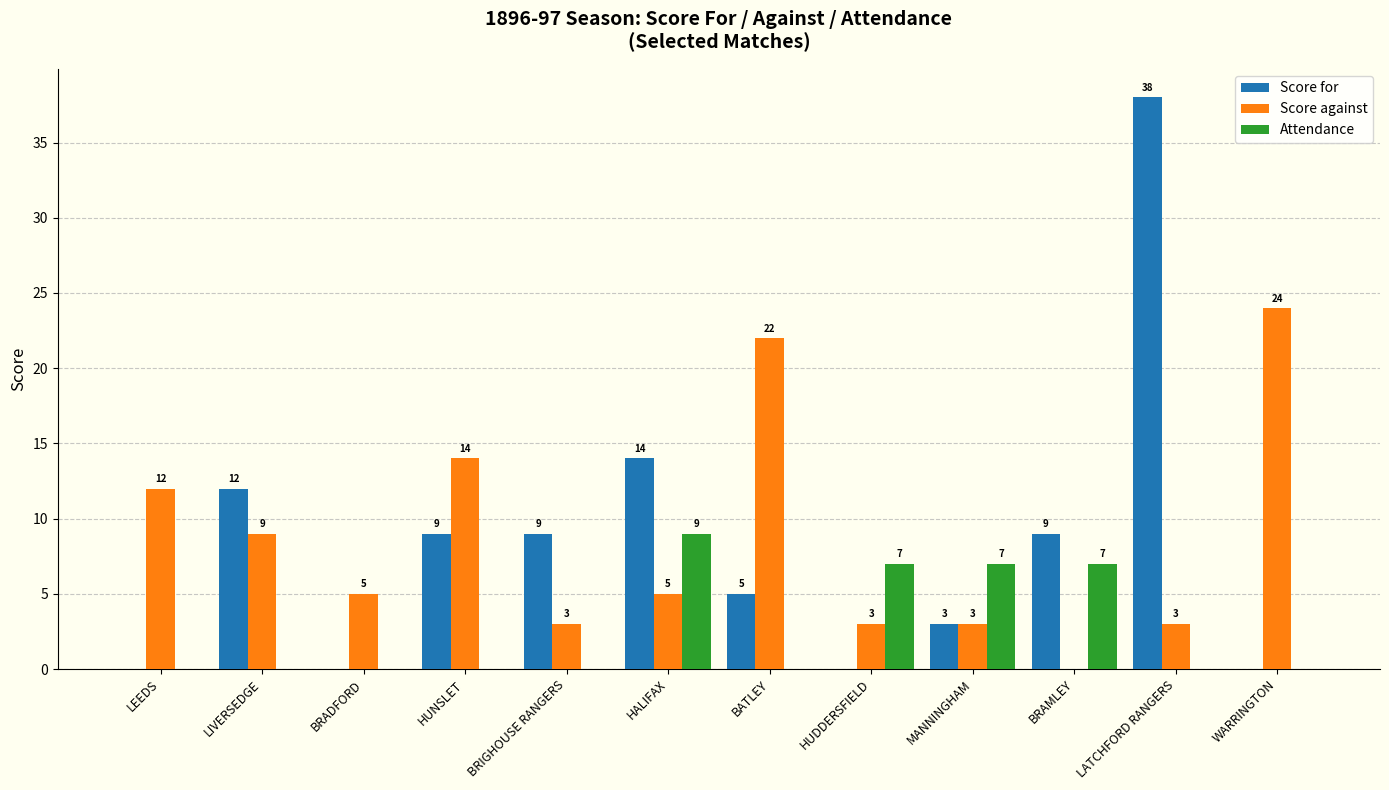

At which label is Score against closest to 12?

LEEDS